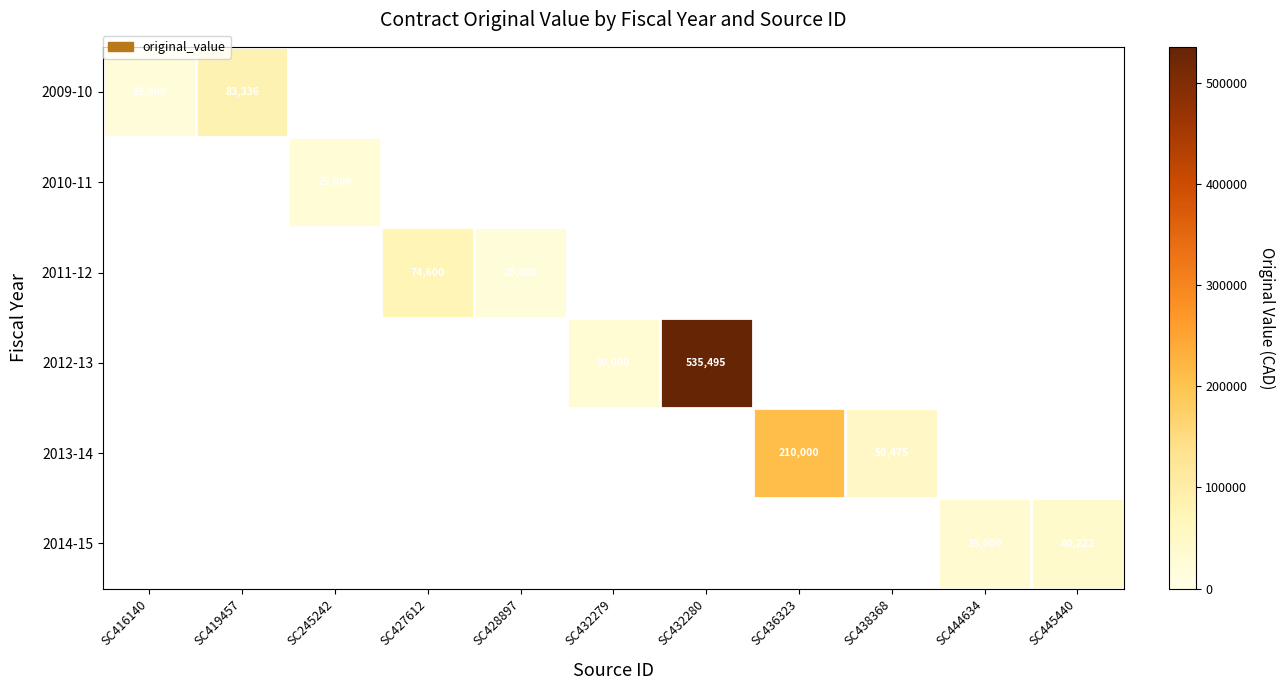

True or false: 2012-13 has a value of 535495 at SC432280.

True